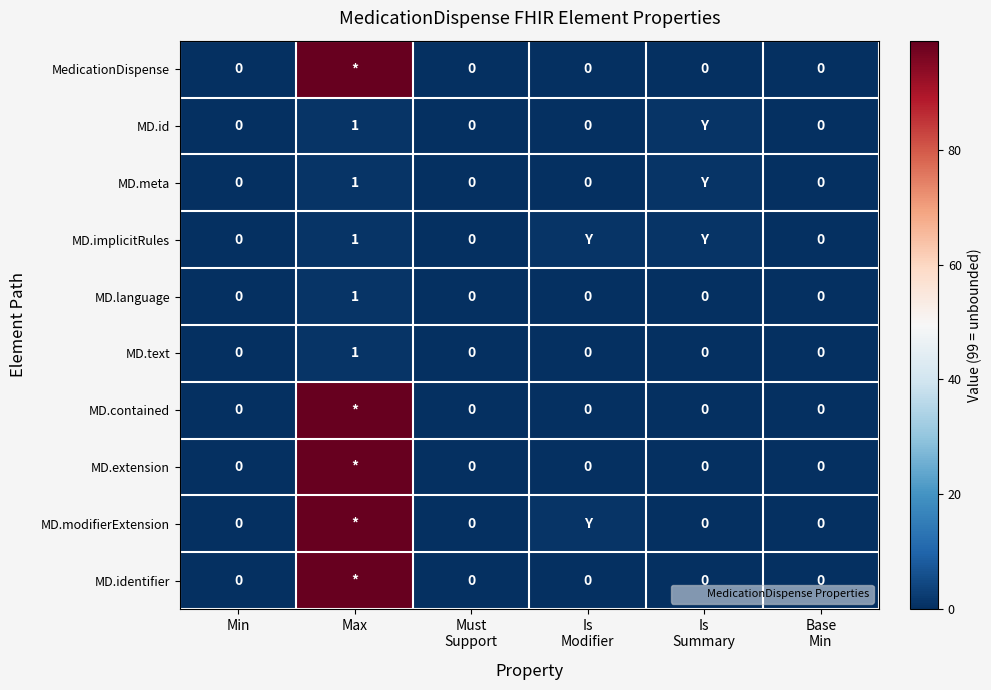

Count the number of data series in this chart.

10